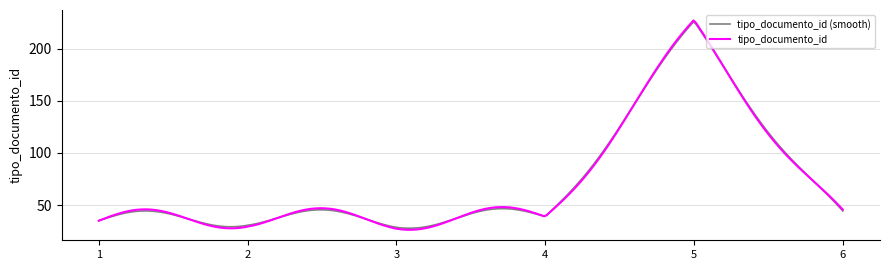

How many categories are shown in the chart?

300